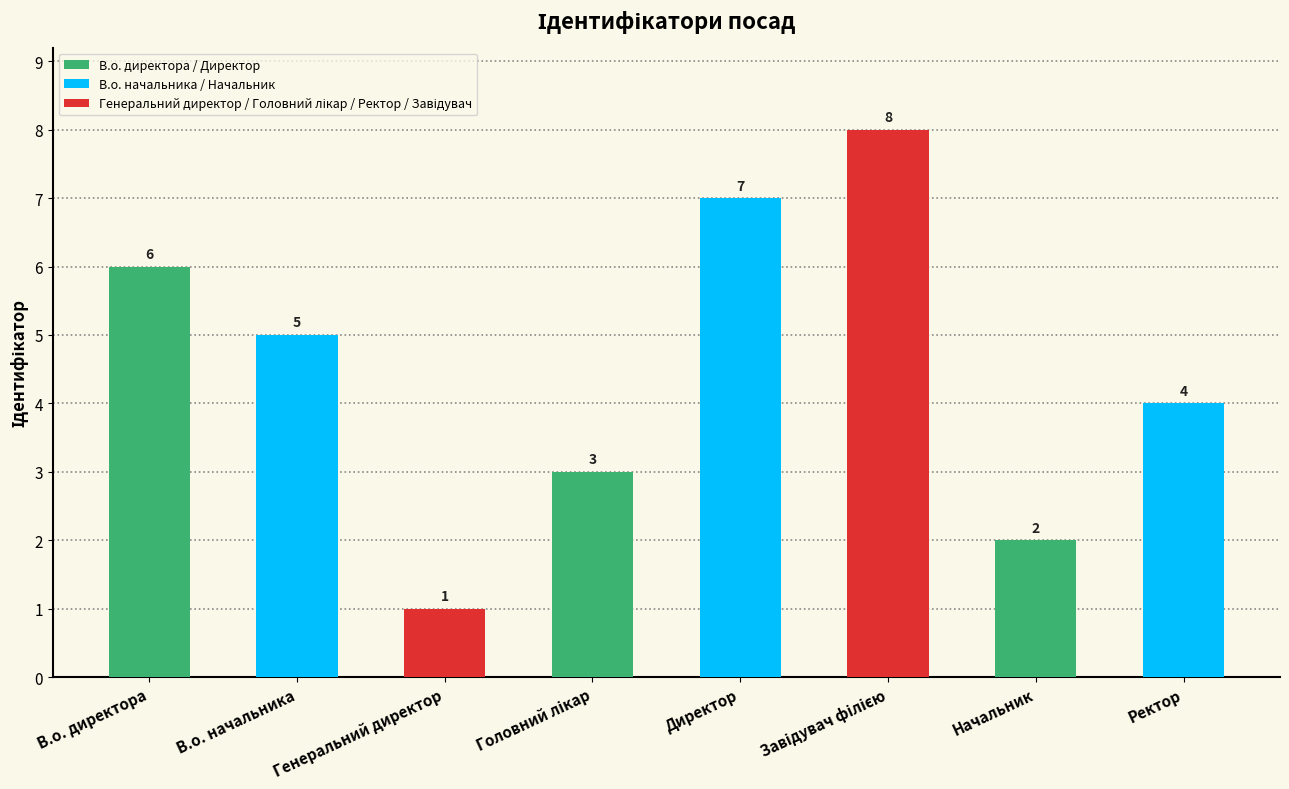

What is the smallest value displayed?

1